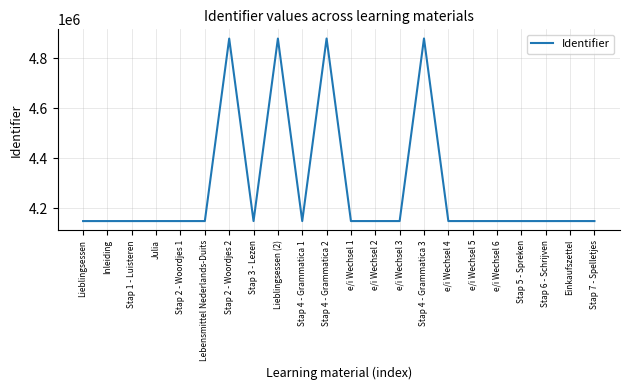

How many lines are shown in the chart?

1